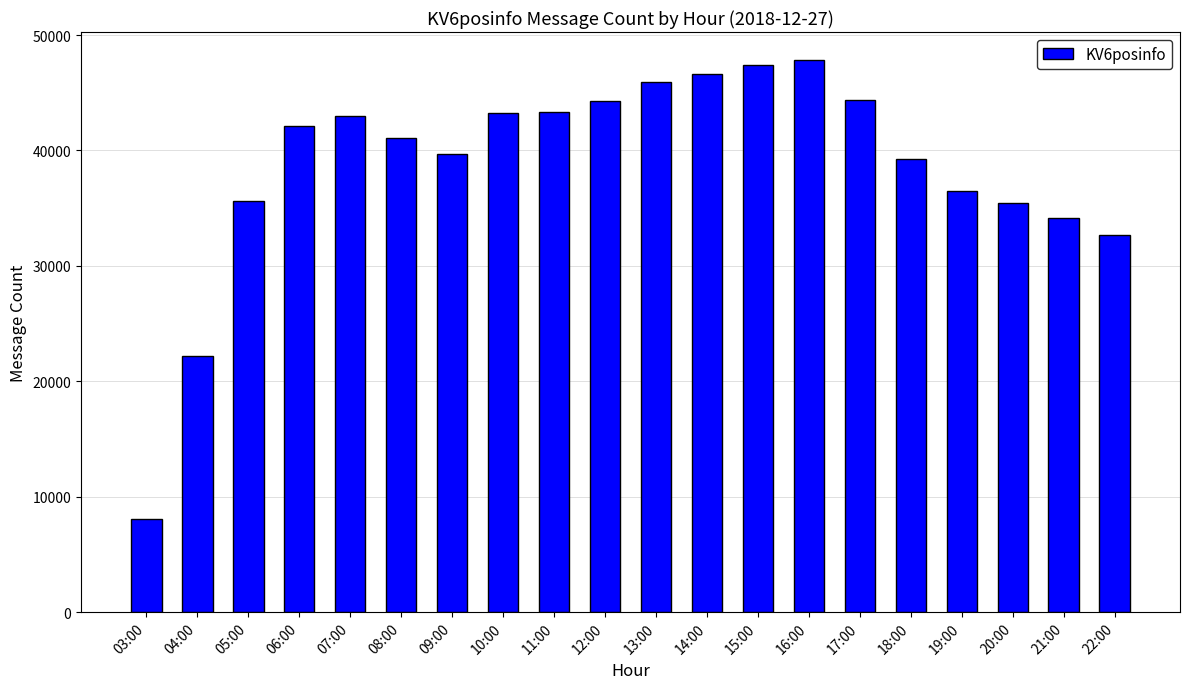

What is the sum of the values at 04:00 and 08:00?

63251